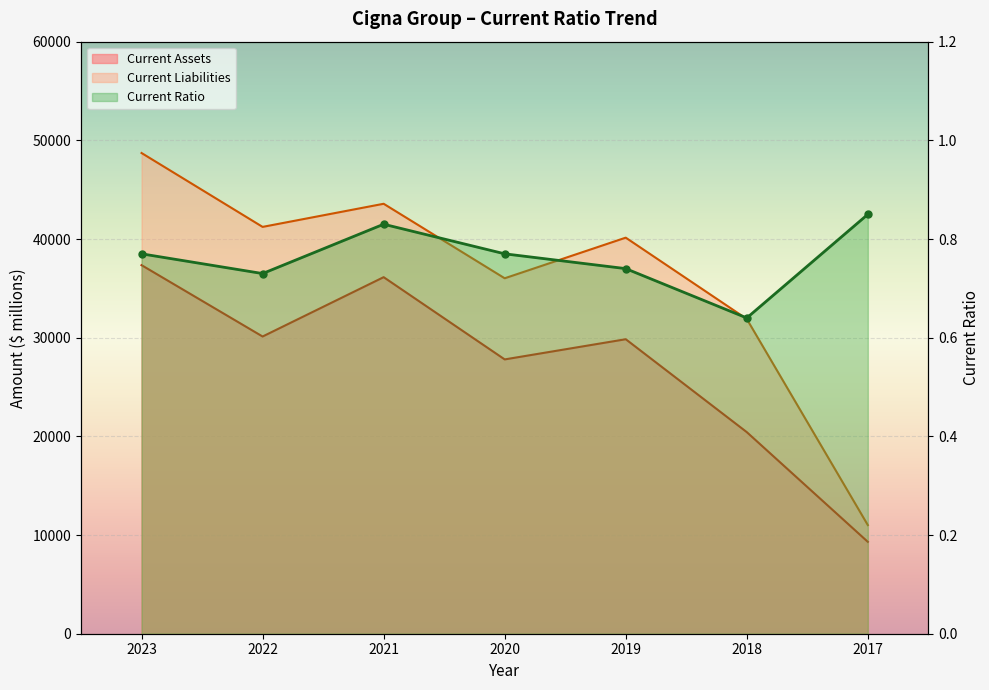

The value of Current Ratio at 2022 is 1.2. True or false?

False